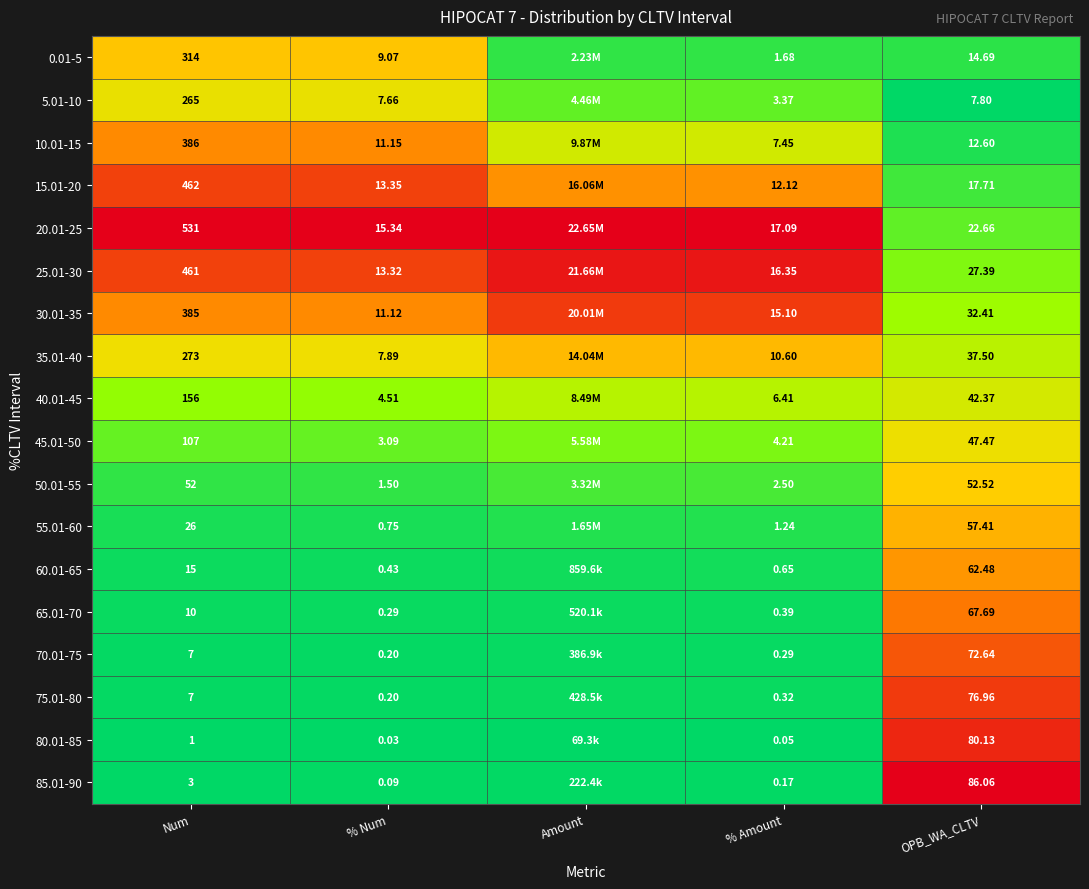

Is the value of 0.01-5 at OPB_WA_CLTV greater than the value of 15.01-20 at % Amount?

Yes